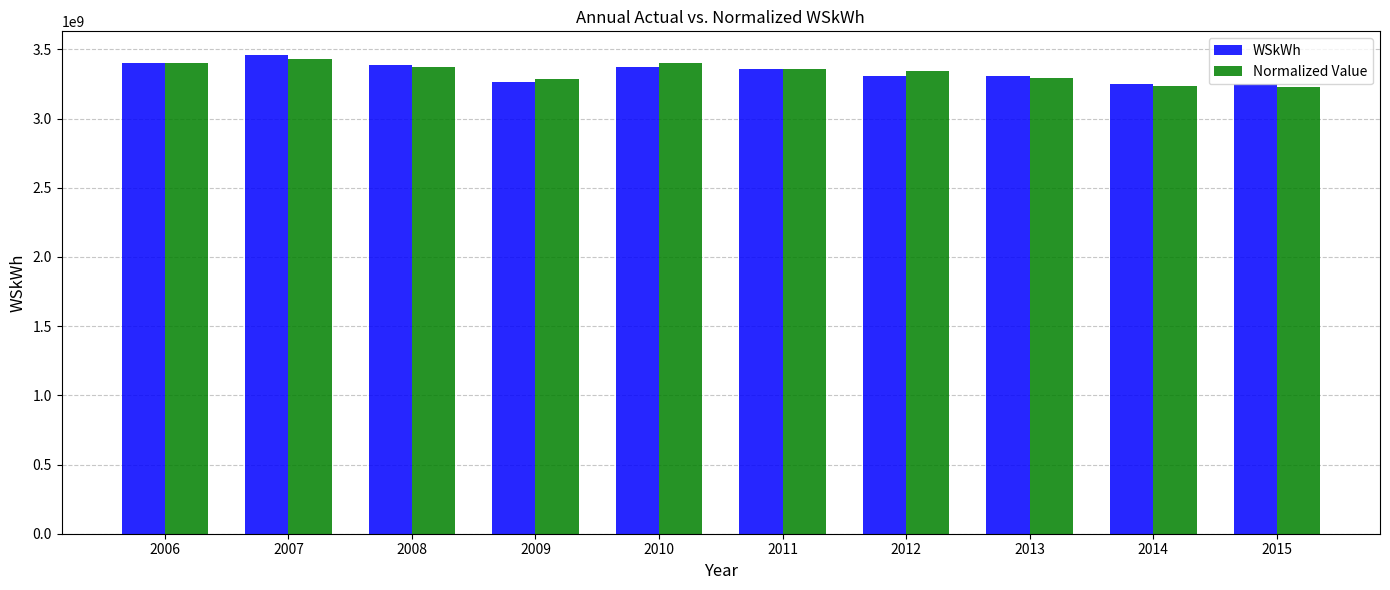

What is the sum of all WSkWh values?

33355525480.3